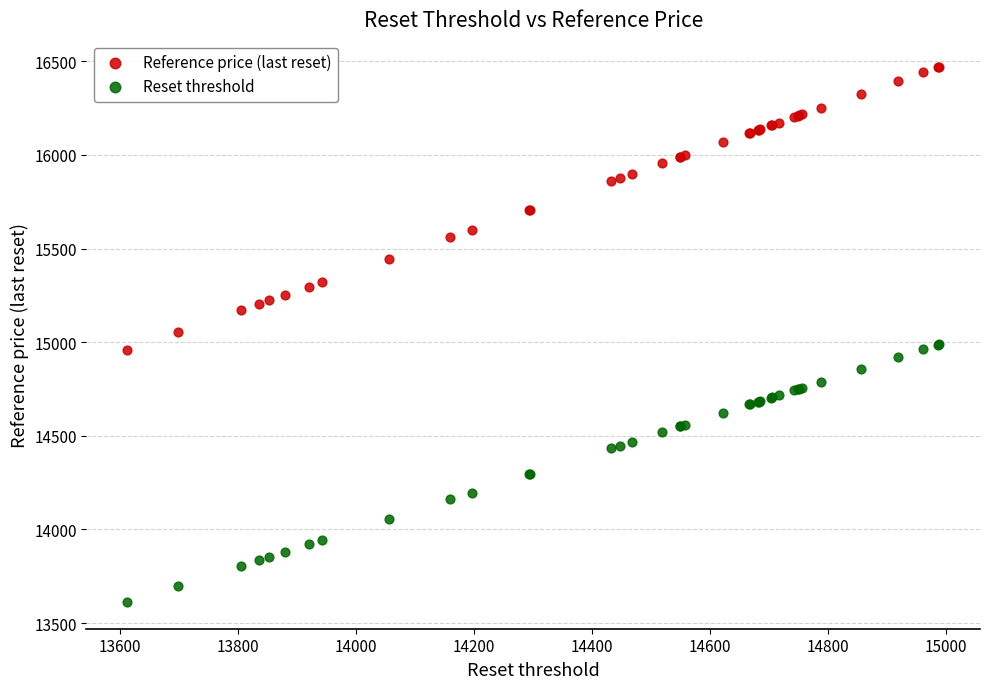

Which series reaches the maximum Y coordinate?

Reference price (last reset)